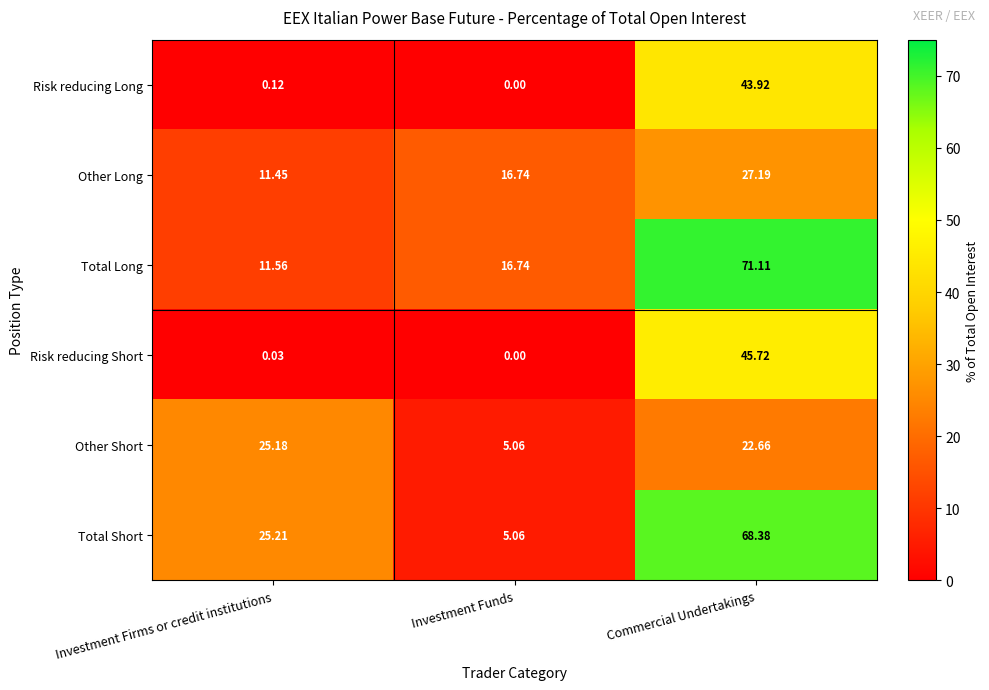

What is the spread (max minus min) of values at Investment Firms or credit institutions?

25.2